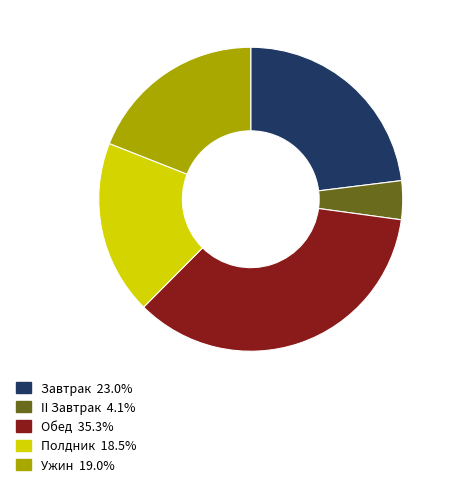

Do Завтрак and Обед together represent more than half of the pie?

Yes